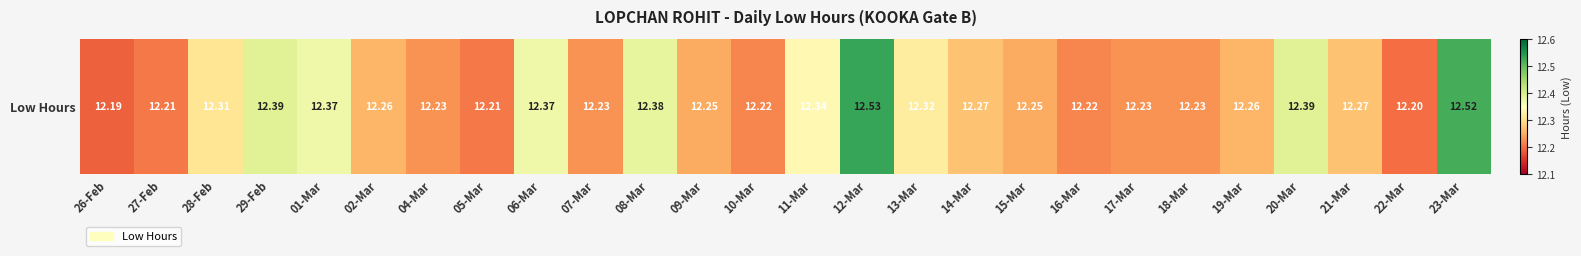

List the labels in order of value, largest first.

12-Mar, 23-Mar, 29-Feb, 20-Mar, 08-Mar, 01-Mar, 06-Mar, 11-Mar, 13-Mar, 28-Feb, 14-Mar, 21-Mar, 02-Mar, 19-Mar, 09-Mar, 15-Mar, 04-Mar, 07-Mar, 17-Mar, 18-Mar, 10-Mar, 16-Mar, 27-Feb, 05-Mar, 22-Mar, 26-Feb